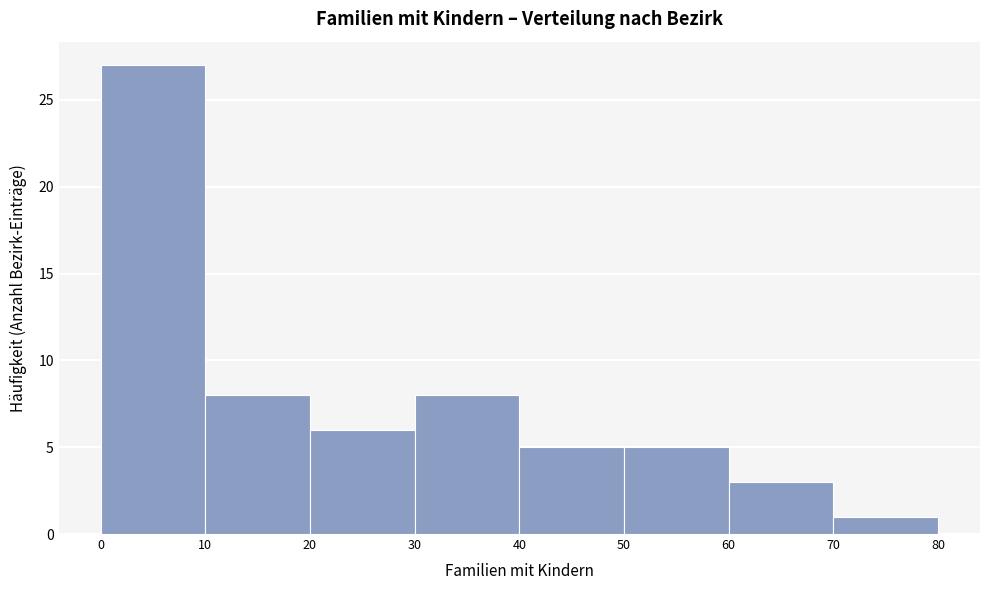

How tall is the bar that spans 10 to 20 on the x-axis? The values are not printed on the chart, so give them approximately, as read against the axis.

8